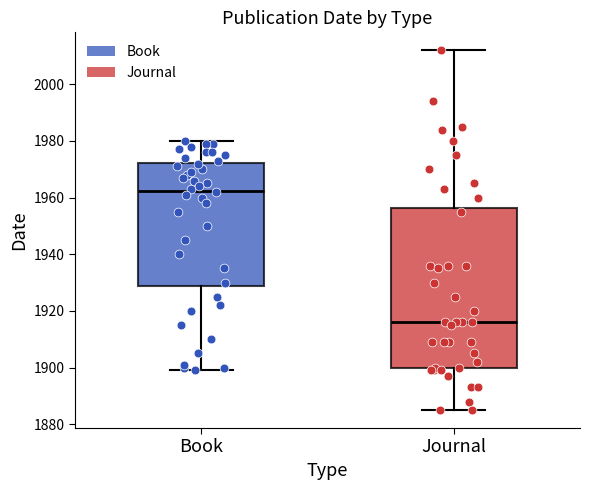

Reading left to right, read every box against the y-axis: the position of its median line, the range the box covers, and the ends of its whiskers. The values are not printed on the chart, so give them approximately, as read against the axis.

Book: median 1962, box 1928 to 1972, whiskers 1900 to 1980
Journal: median 1916, box 1900 to 1956, whiskers 1886 to 2012